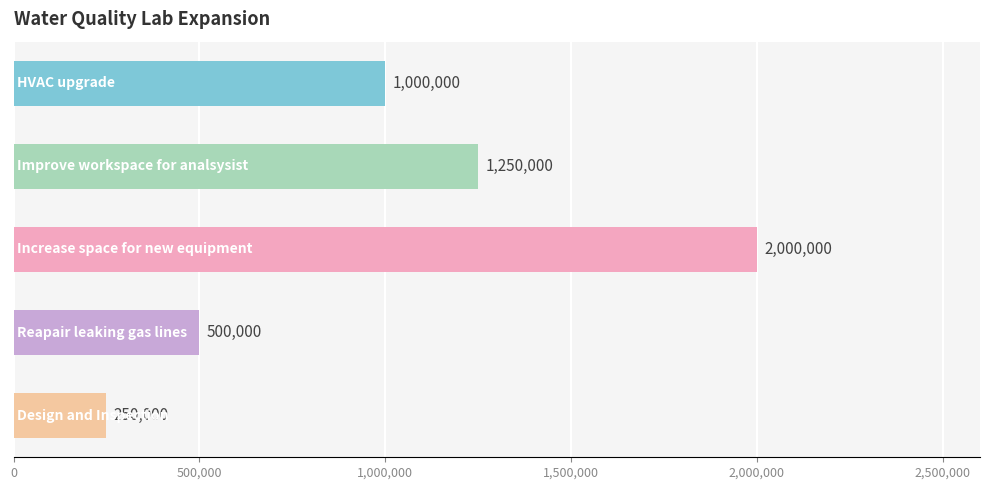

What is the difference between the maximum and minimum values?

1750000